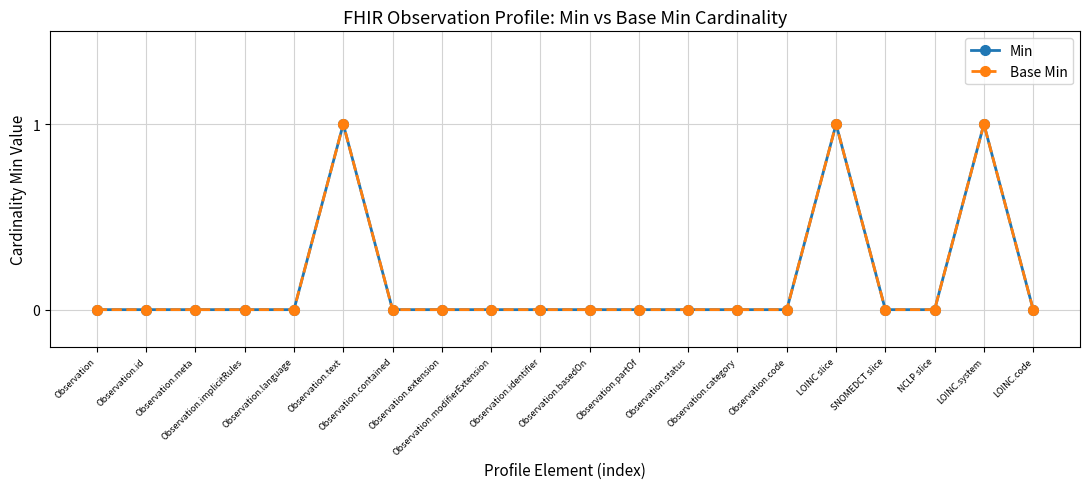

What are all the series names shown in the legend?

Min, Base Min